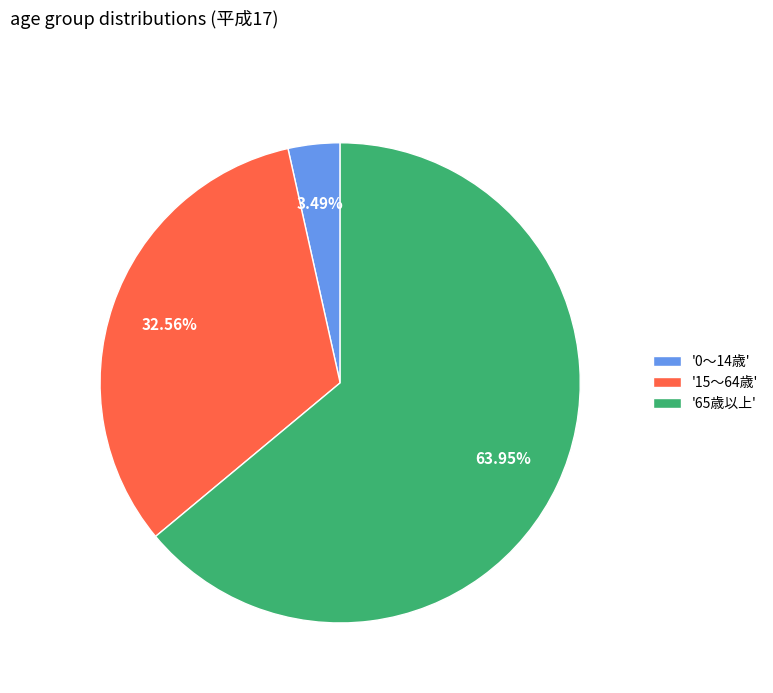

Between '65歳以上' and '0～14歳', which is larger?

'65歳以上'